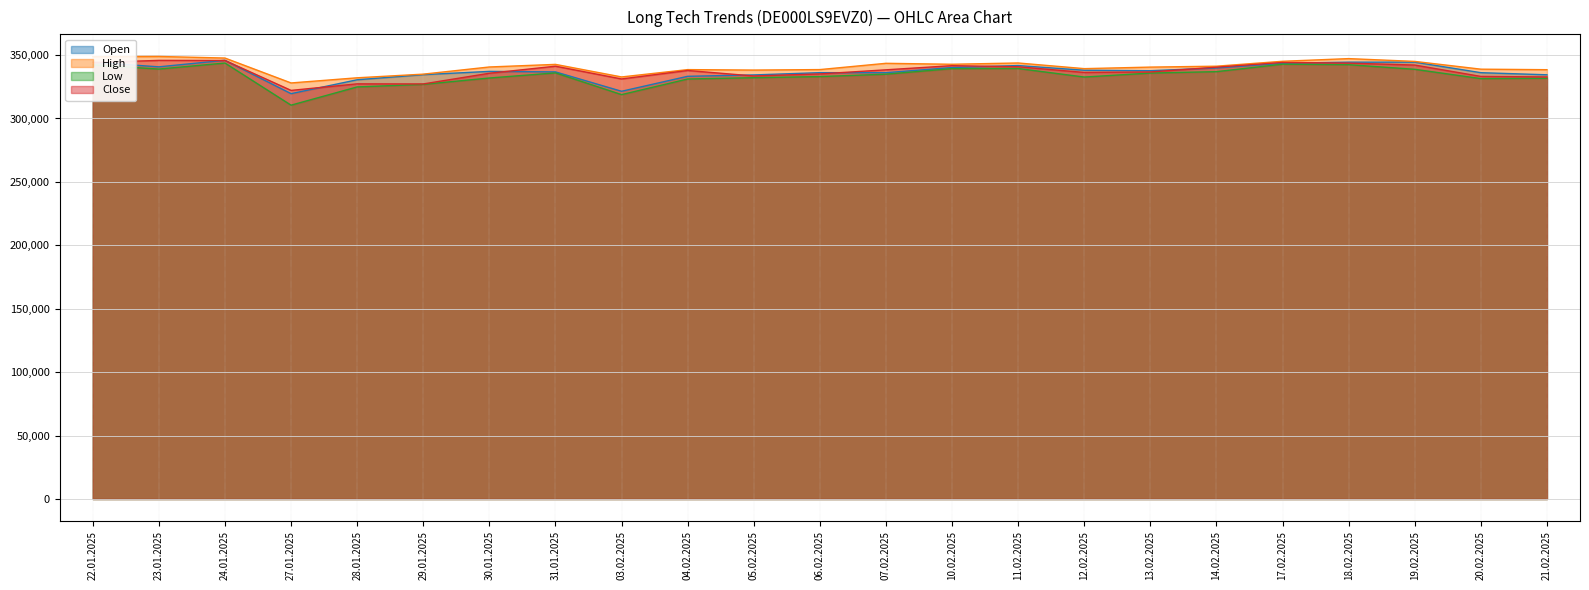

True or false: Open and High cross at least once.

False